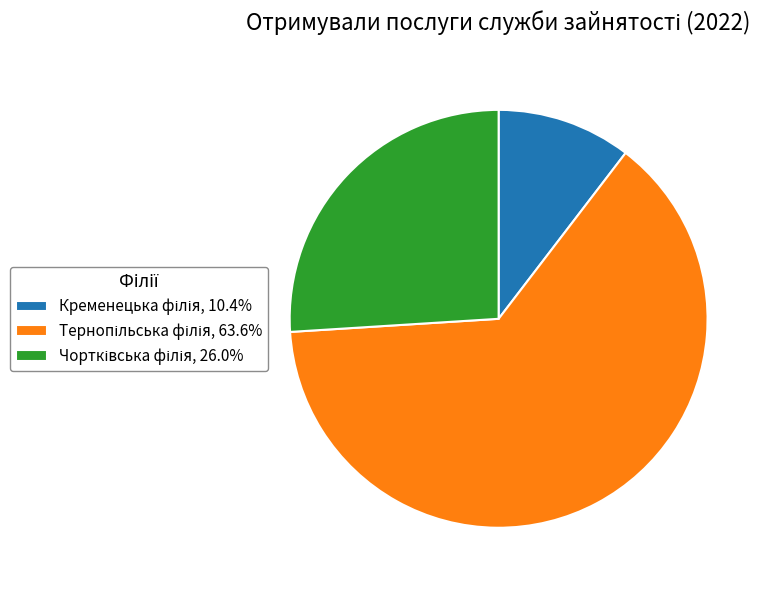

Is there any slice that represents more than half of the pie?

Yes